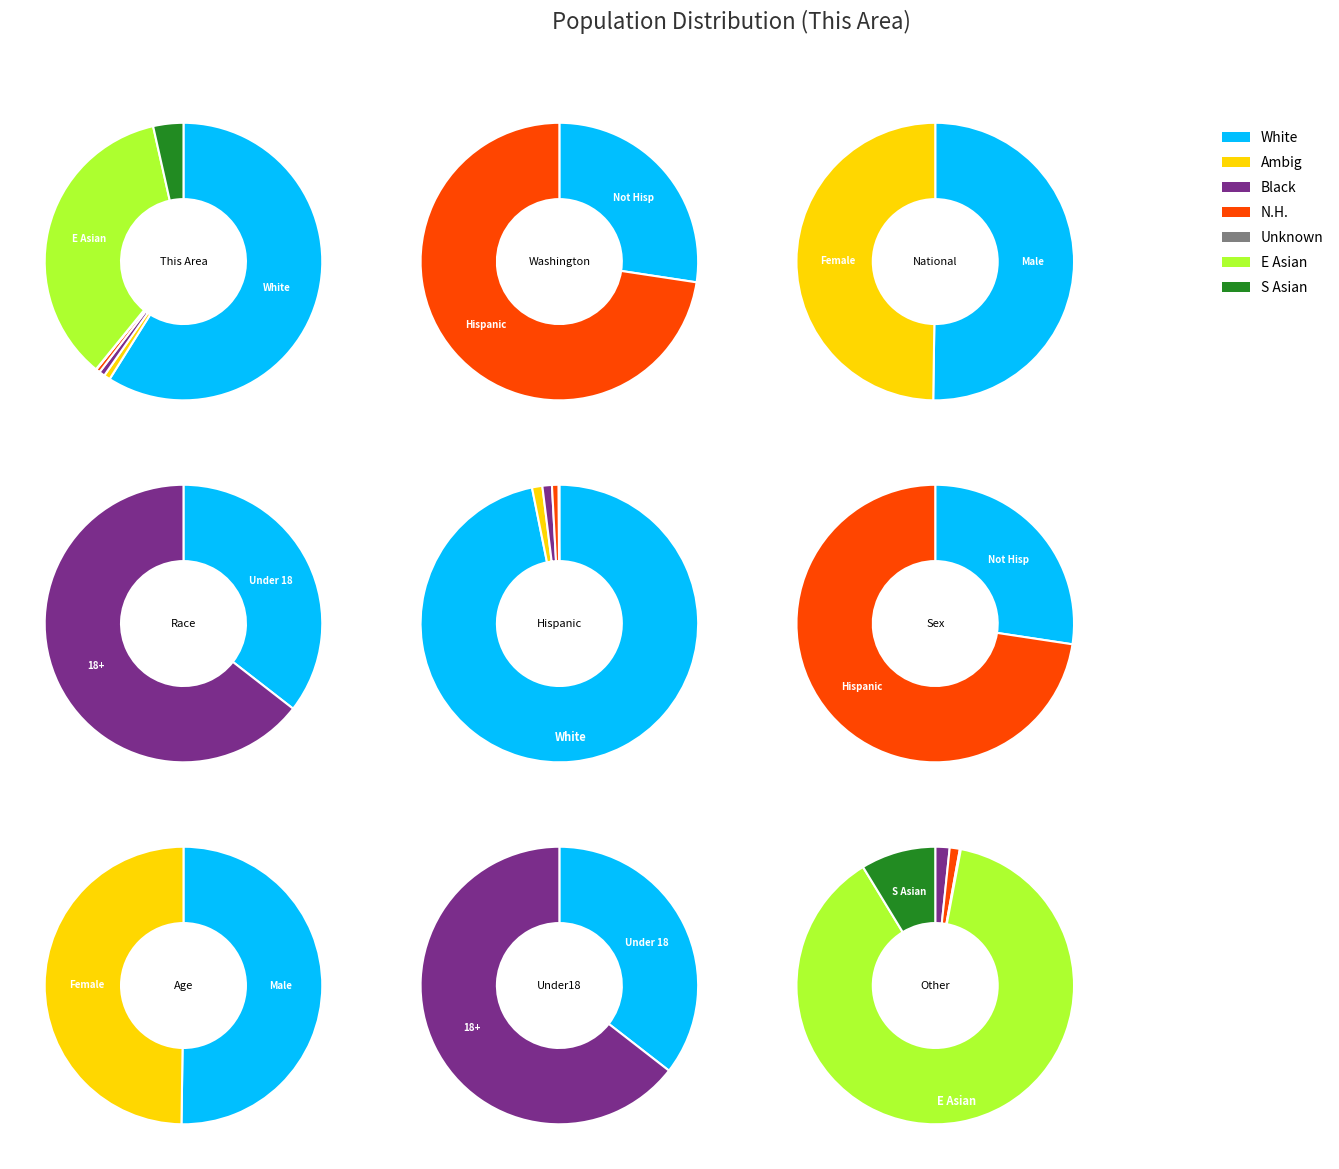

What is the total percentage of White alone and Some Other Race alone?

94.6%